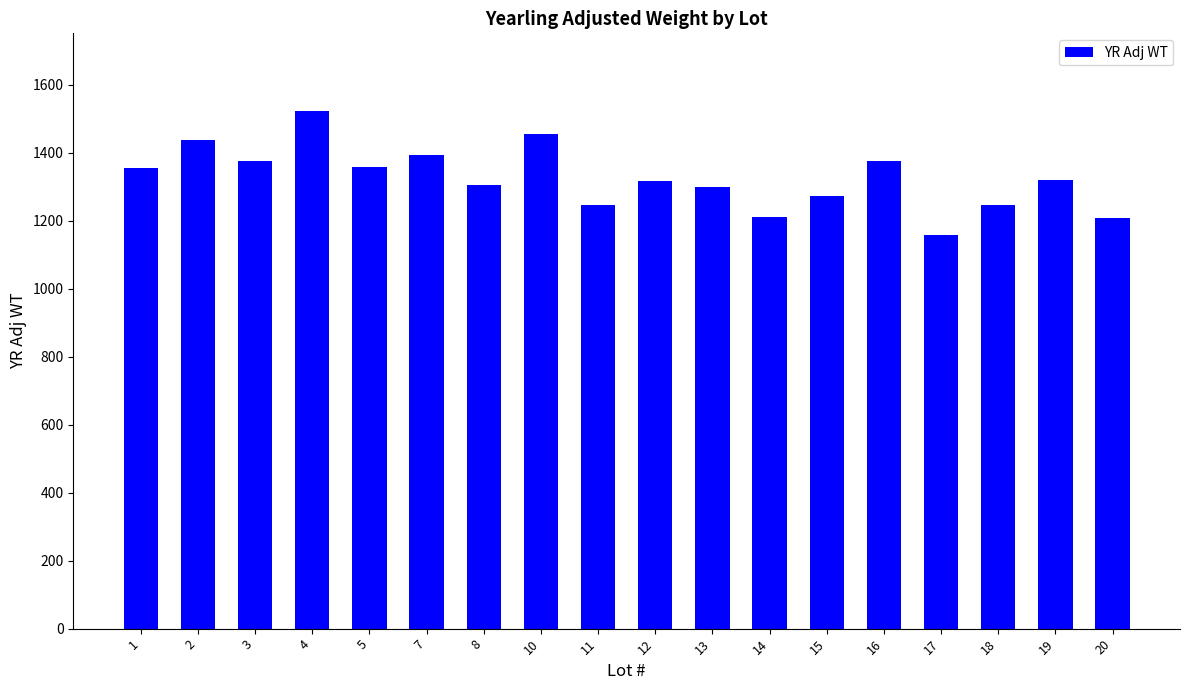

What is the minimum value shown in the chart?

1157